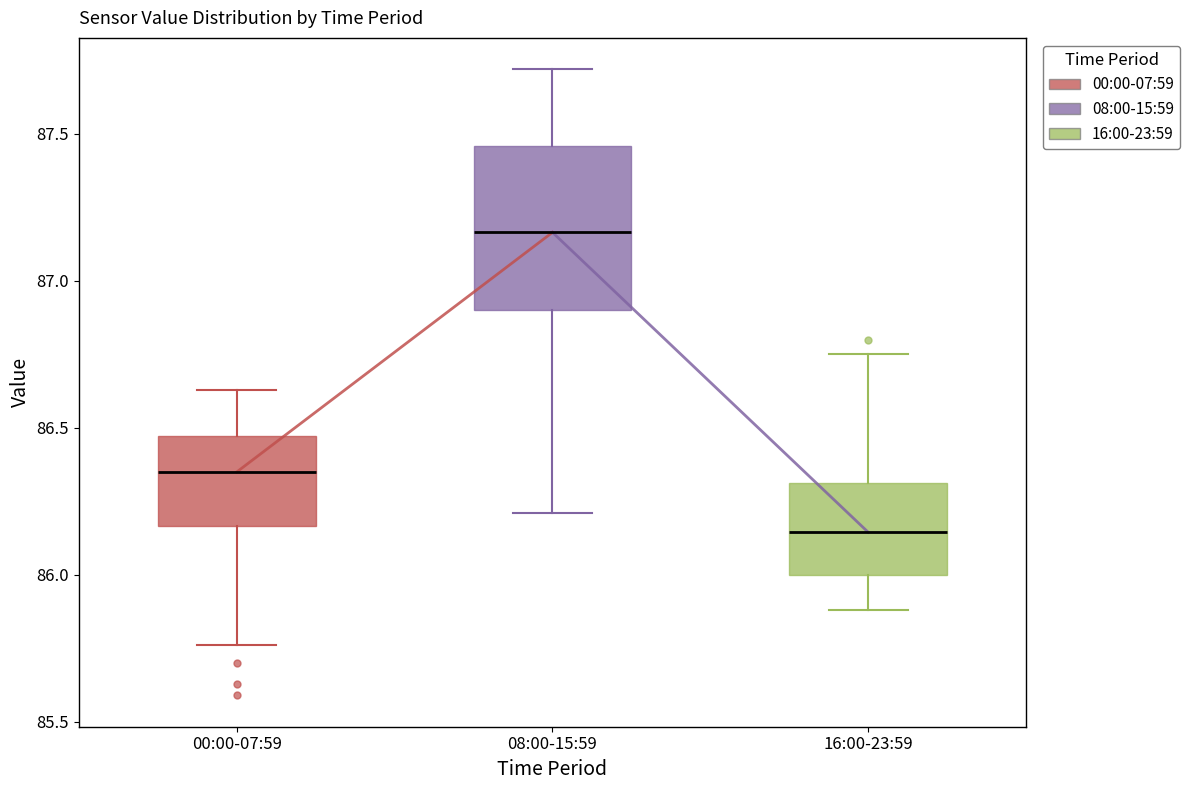

Reading left to right, transcribe this box plot: for each box, give where its median line is, the range the box spans, and where its two whiskers end, as read against the y-axis. The values are not printed on the chart, so give them approximately, as read against the axis.

00:00-07:59: median 86.35, box 86.15 to 86.45, whiskers 85.75 to 86.65
08:00-15:59: median 87.15, box 86.90 to 87.45, whiskers 86.20 to 87.70
16:00-23:59: median 86.15, box 86.00 to 86.30, whiskers 85.90 to 86.75